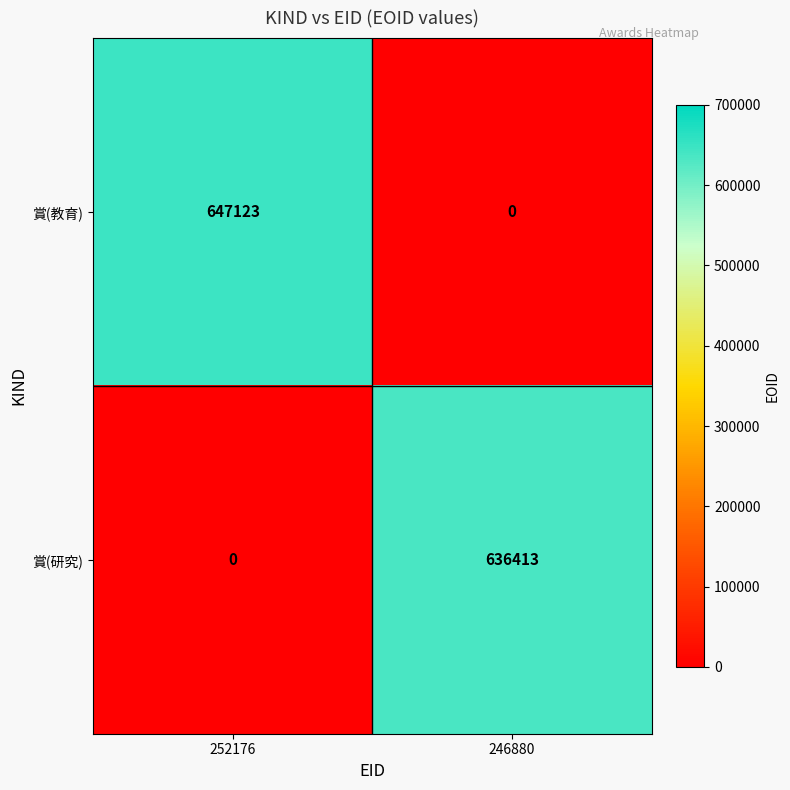

What is the difference between the maximum and minimum values in the 賞(教育) series?

647123